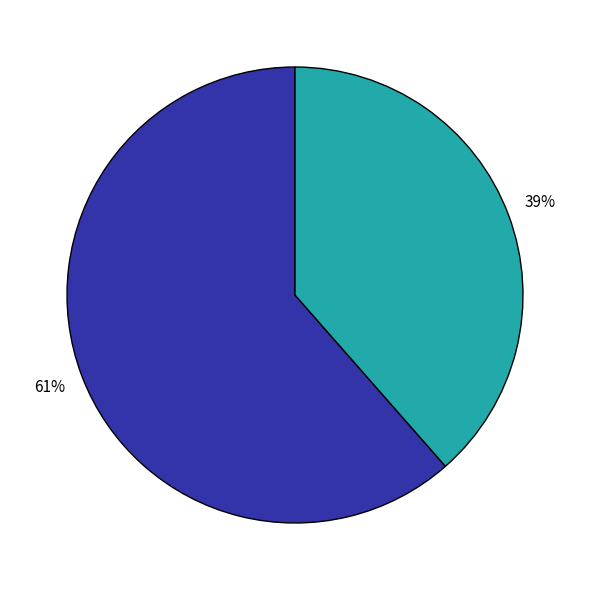

To the nearest percent, what is the average slice percentage?

50%